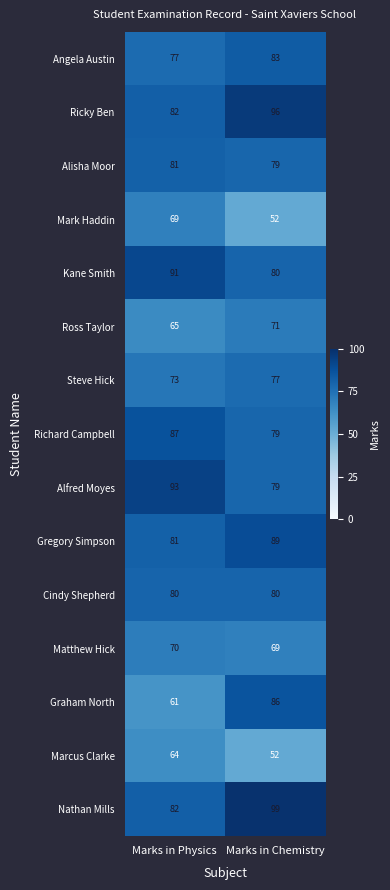

Reading left to right, transcribe all the data shown in this chart.

Angela Austin: Marks in Physics=77	Marks in Chemistry=83
Ricky Ben: Marks in Physics=82	Marks in Chemistry=96
Alisha Moor: Marks in Physics=81	Marks in Chemistry=79
Mark Haddin: Marks in Physics=69	Marks in Chemistry=52
Kane Smith: Marks in Physics=91	Marks in Chemistry=80
Ross Taylor: Marks in Physics=65	Marks in Chemistry=71
Steve Hick: Marks in Physics=73	Marks in Chemistry=77
Richard Campbell: Marks in Physics=87	Marks in Chemistry=79
Alfred Moyes: Marks in Physics=93	Marks in Chemistry=79
Gregory Simpson: Marks in Physics=81	Marks in Chemistry=89
Cindy Shepherd: Marks in Physics=80	Marks in Chemistry=80
Matthew Hick: Marks in Physics=70	Marks in Chemistry=69
Graham North: Marks in Physics=61	Marks in Chemistry=86
Marcus Clarke: Marks in Physics=64	Marks in Chemistry=52
Nathan Mills: Marks in Physics=82	Marks in Chemistry=99